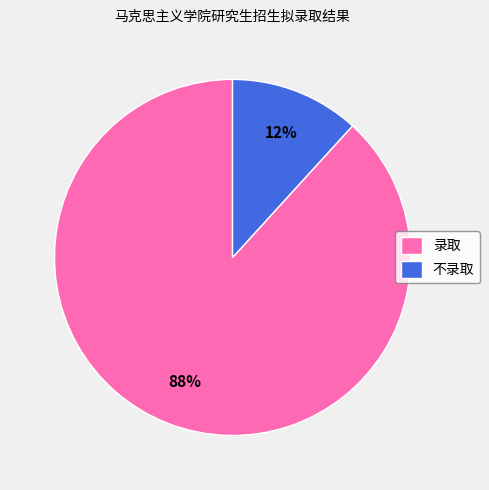

Which category has the biggest portion of the pie?

录取